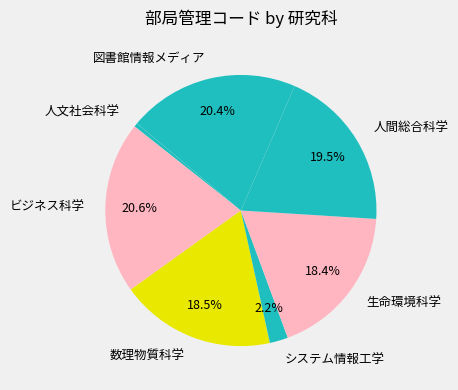

Which category has the smallest portion of the pie?

人文社会科学